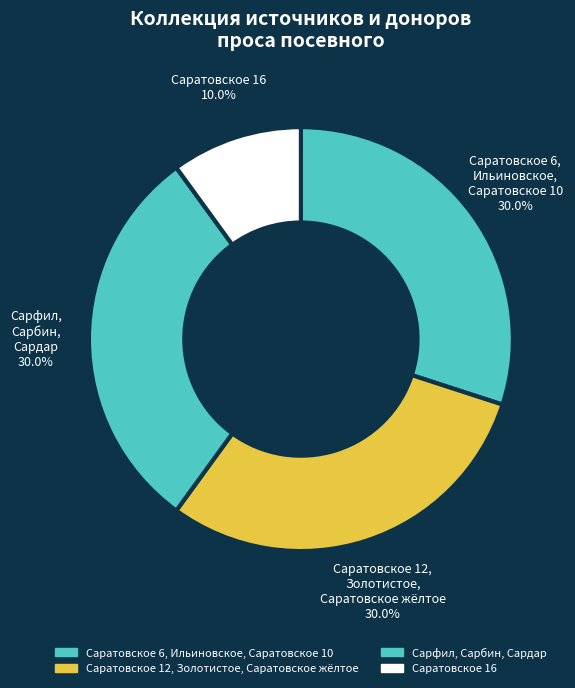

Approximately how many times larger is the value at Саратовское 12, Золотистое, Саратовское жёлтое compared to Саратовское 16?

3.0